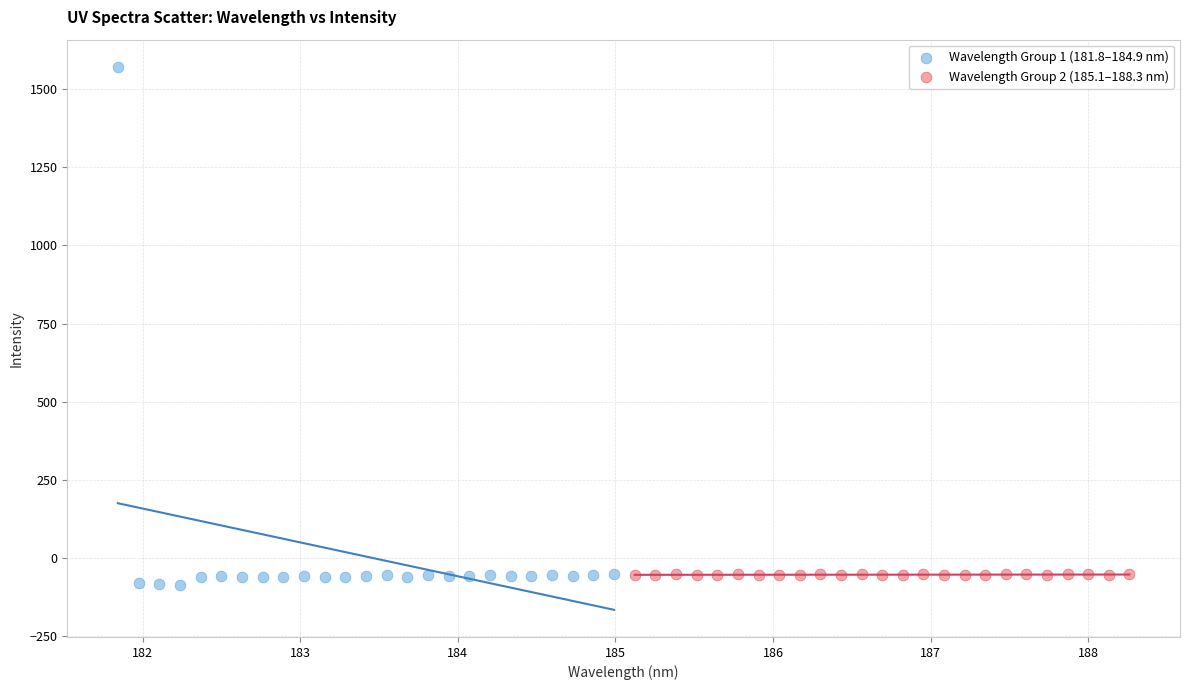

Which series has the largest Y range (max minus min)?

Wavelength Group 1 (181.8–184.9 nm)